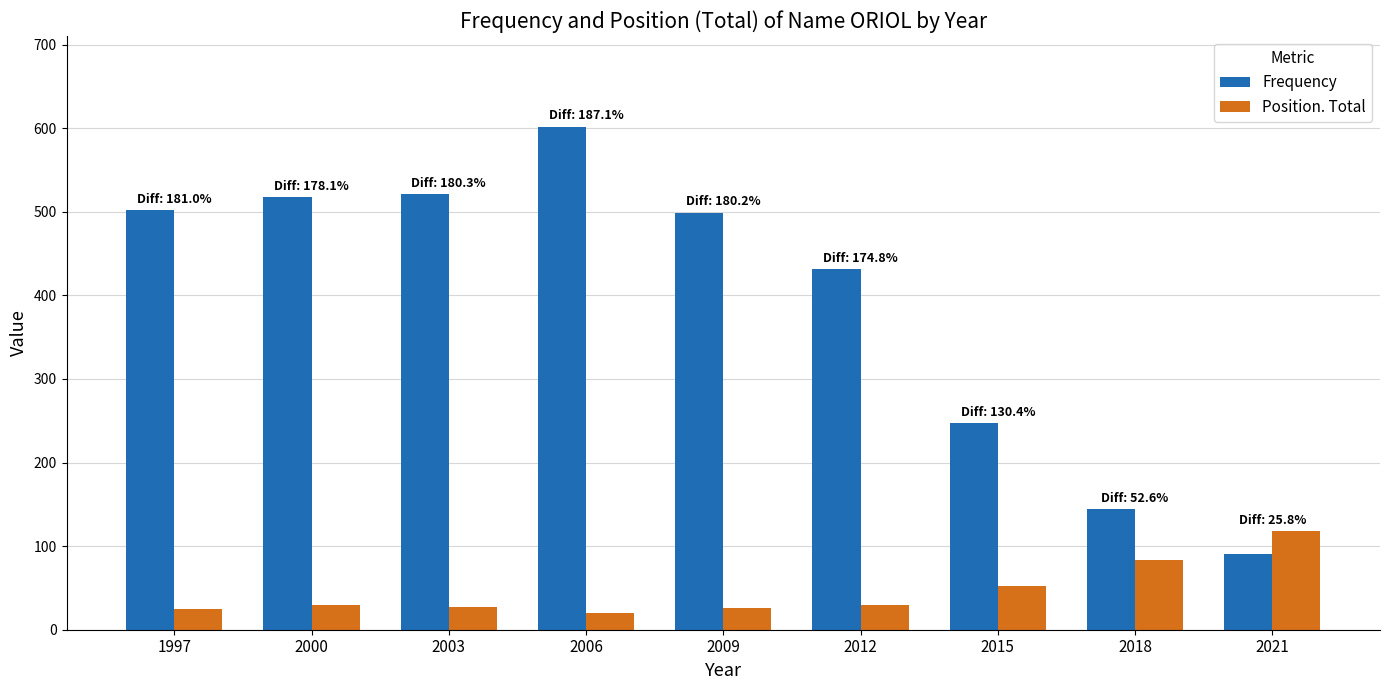

What is the difference between the highest and lowest values at 2006?

582